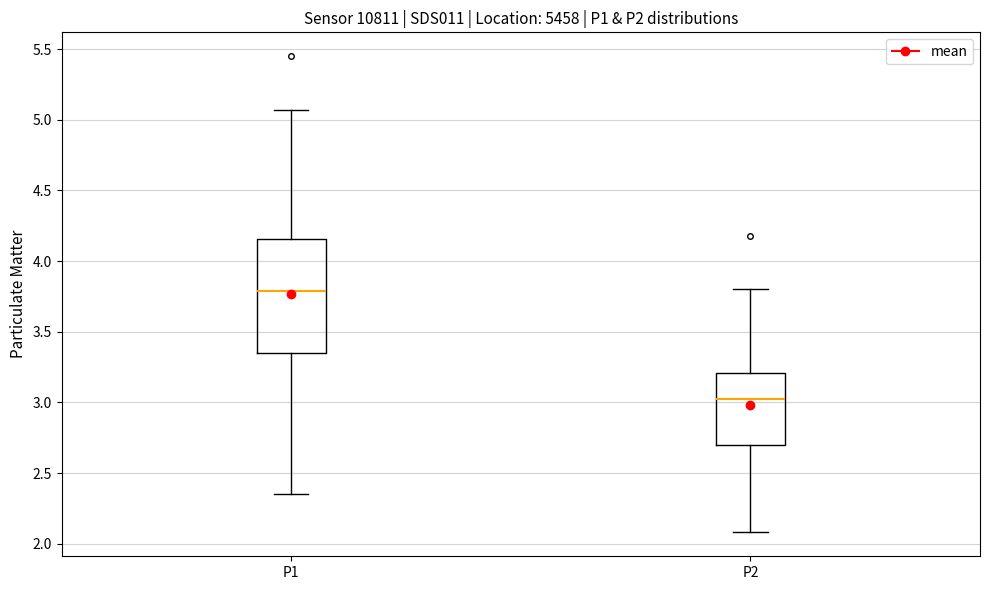

Which box is the tallest, from its lower edge to its upper edge?

P1